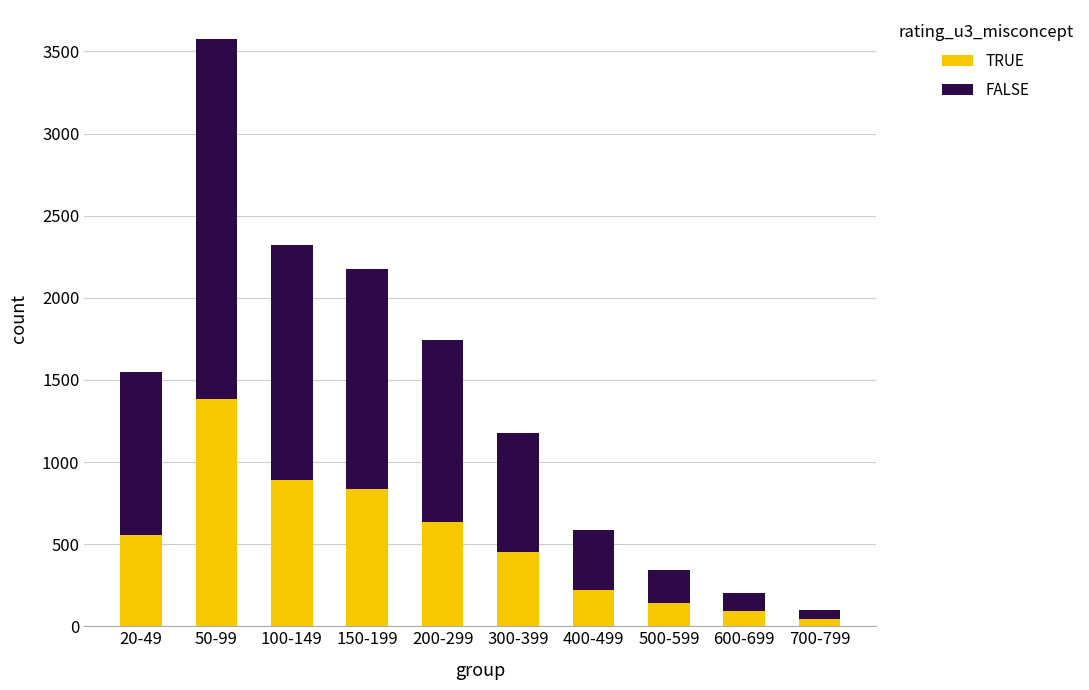

The TRUE series shows 722 at 300-399. True or false?

False